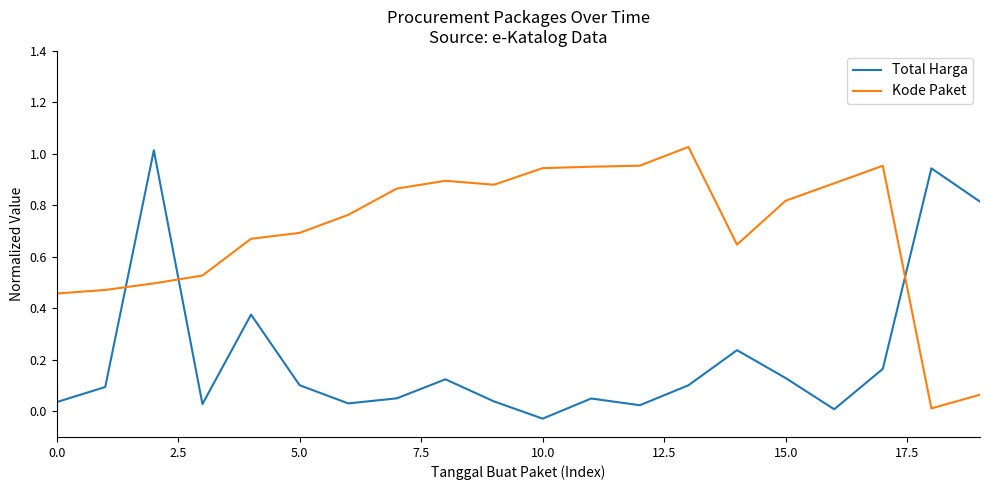

True or false: Kode Paket and Total Harga intersect in this chart.

True